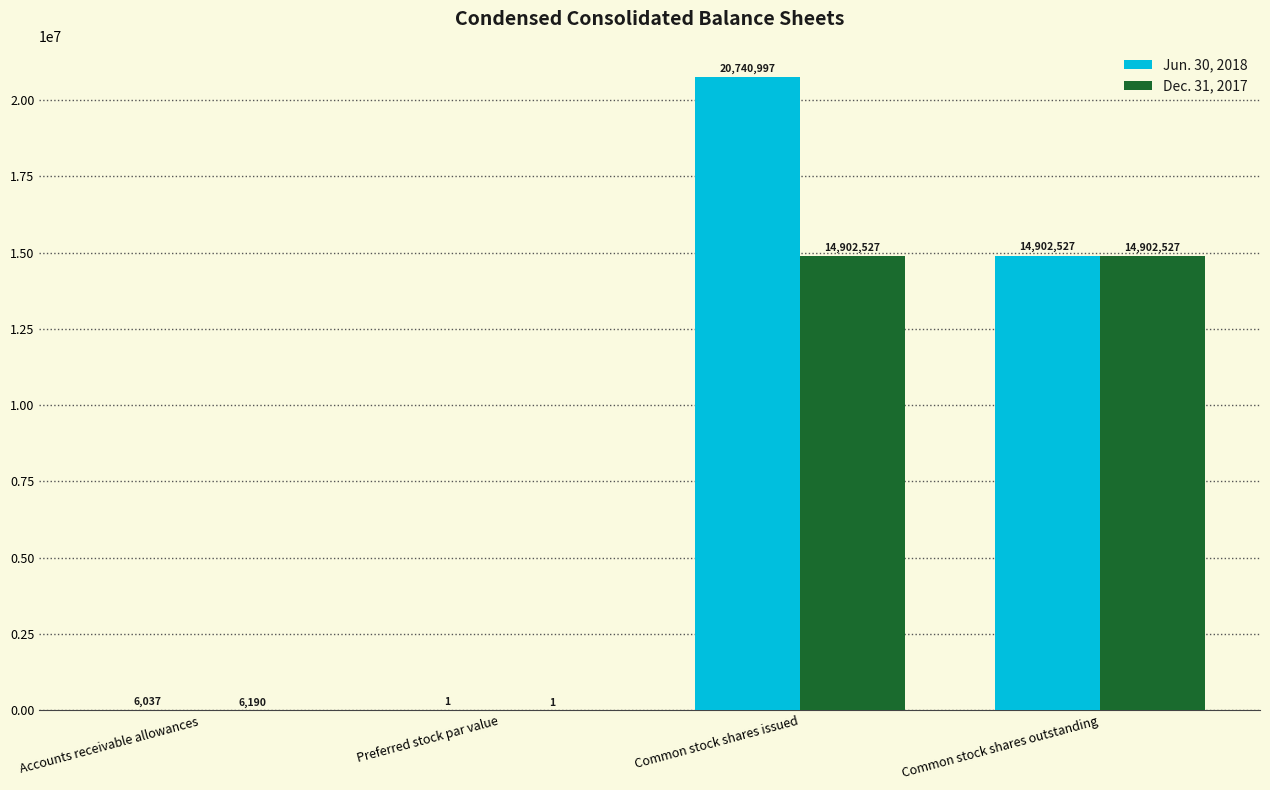

What is the total value across all series at Common stock shares issued?

35643524